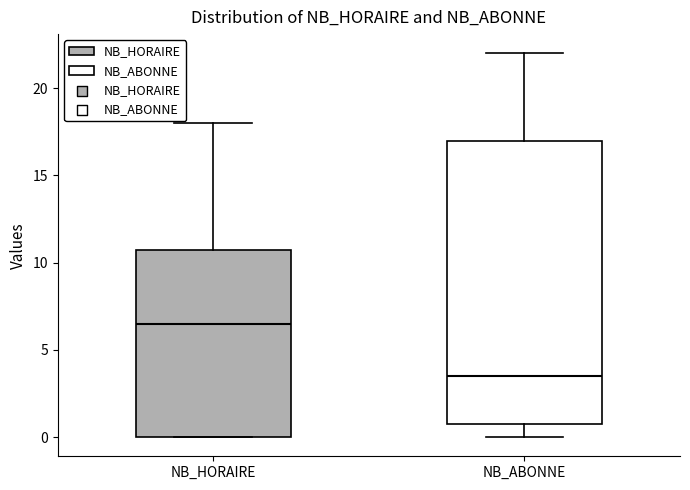

Which box is the tallest, from its lower edge to its upper edge?

NB_ABONNE